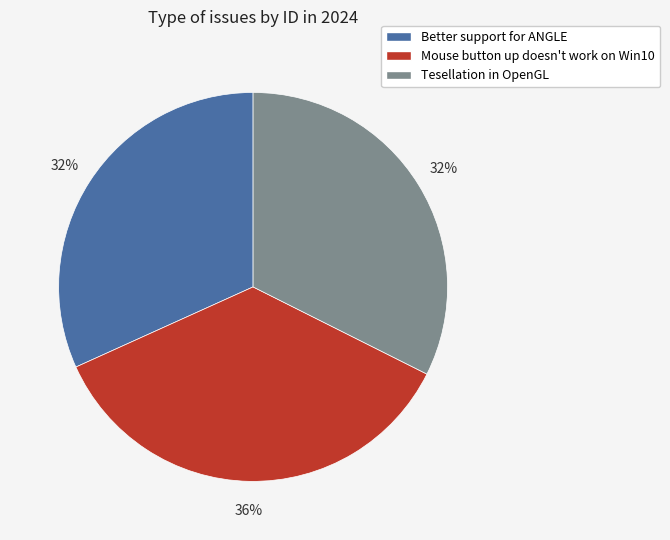

What is the largest slice in the pie chart?

Mouse button up doesn't work on Win10